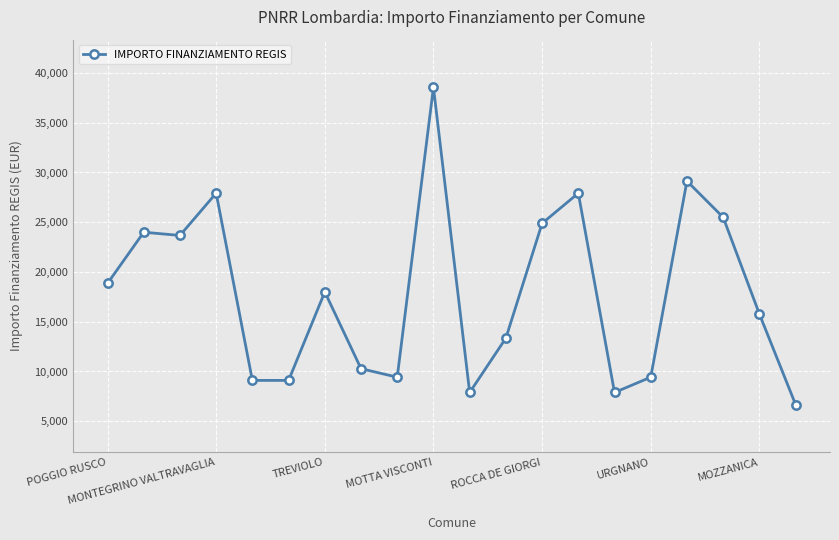

What is the difference between the maximum and second lowest values?

30674